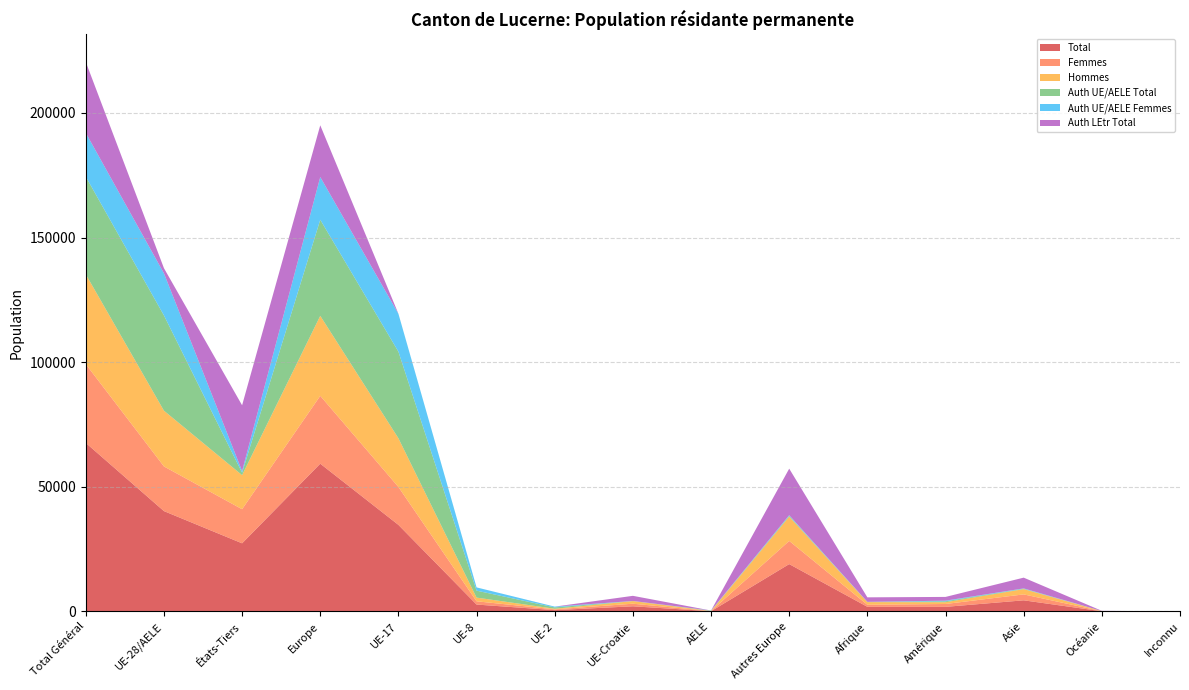

Reading left to right, what are all the values shown in this chart?

Total: Total Général=67628	UE-28/AELE=40278	États-Tiers=27350	Europe=59297	UE-17=34746	UE-8=2788	UE-2=548	UE-Croatie=2089	AELE=107	Autres Europe=19019	Afrique=1881	Amérique=1862	Asie=4485	Océanie=86	Inconnu=17
Femmes: Total Général=31594	UE-28/AELE=17915	États-Tiers=13679	Europe=27210	UE-17=15200	UE-8=1305	UE-2=311	UE-Croatie=1035	AELE=64	Autres Europe=9295	Afrique=820	Amérique=1151	Asie=2376	Océanie=33	Inconnu=4
Hommes: Total Général=36034	UE-28/AELE=22363	États-Tiers=13671	Europe=32087	UE-17=19546	UE-8=1483	UE-2=237	UE-Croatie=1054	AELE=43	Autres Europe=9724	Afrique=1061	Amérique=711	Asie=2109	Océanie=53	Inconnu=13
Auth UE/AELE Total: Total Général=39170	UE-28/AELE=38212	États-Tiers=958	Europe=38550	UE-17=34742	UE-8=2785	UE-2=548	UE-Croatie=30	AELE=107	Autres Europe=338	Afrique=75	Amérique=362	Asie=168	Océanie=15	Inconnu=0
Auth UE/AELE Femmes: Total Général=17570	UE-28/AELE=16895	États-Tiers=675	Europe=17136	UE-17=15197	UE-8=1304	UE-2=311	UE-Croatie=19	AELE=64	Autres Europe=241	Afrique=37	Amérique=263	Asie=125	Océanie=9	Inconnu=0
Auth LEtr Total: Total Général=28458	UE-28/AELE=2066	États-Tiers=26392	Europe=20747	UE-17=4	UE-8=3	UE-2=0	UE-Croatie=2059	AELE=0	Autres Europe=18681	Afrique=1806	Amérique=1500	Asie=4317	Océanie=71	Inconnu=17